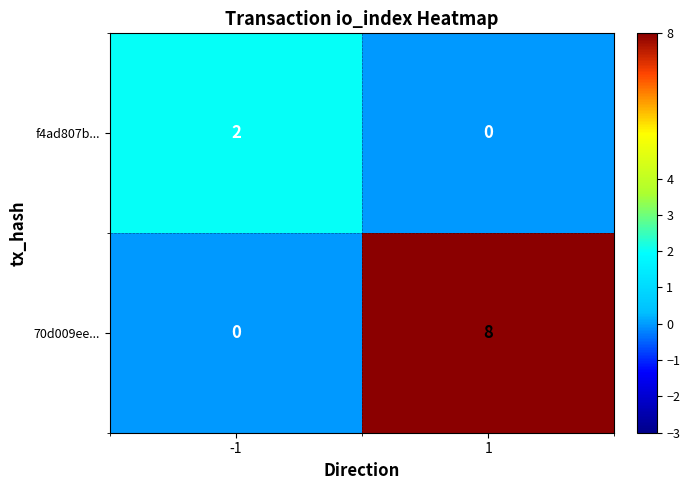

List the series in order of their peak value, lowest first.

f4ad807b..., 70d009ee...